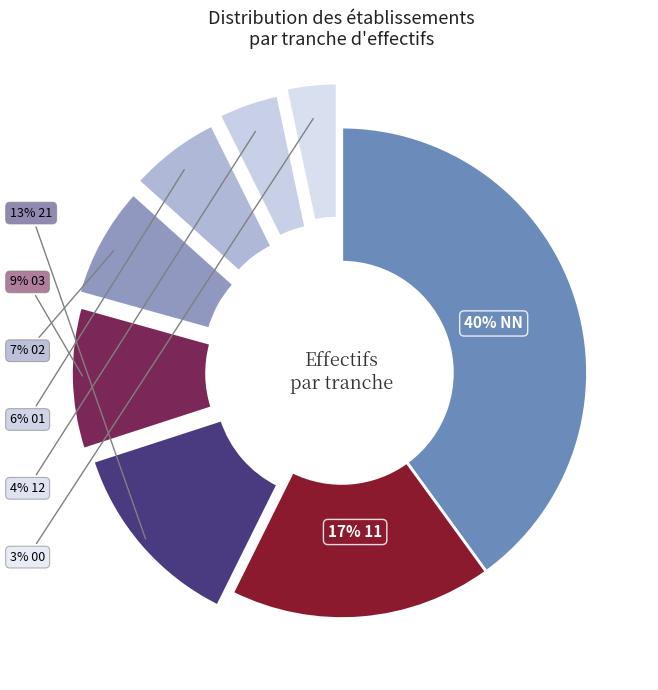

To the nearest percent, what is the difference between the largest and smallest slice percentages?

37%